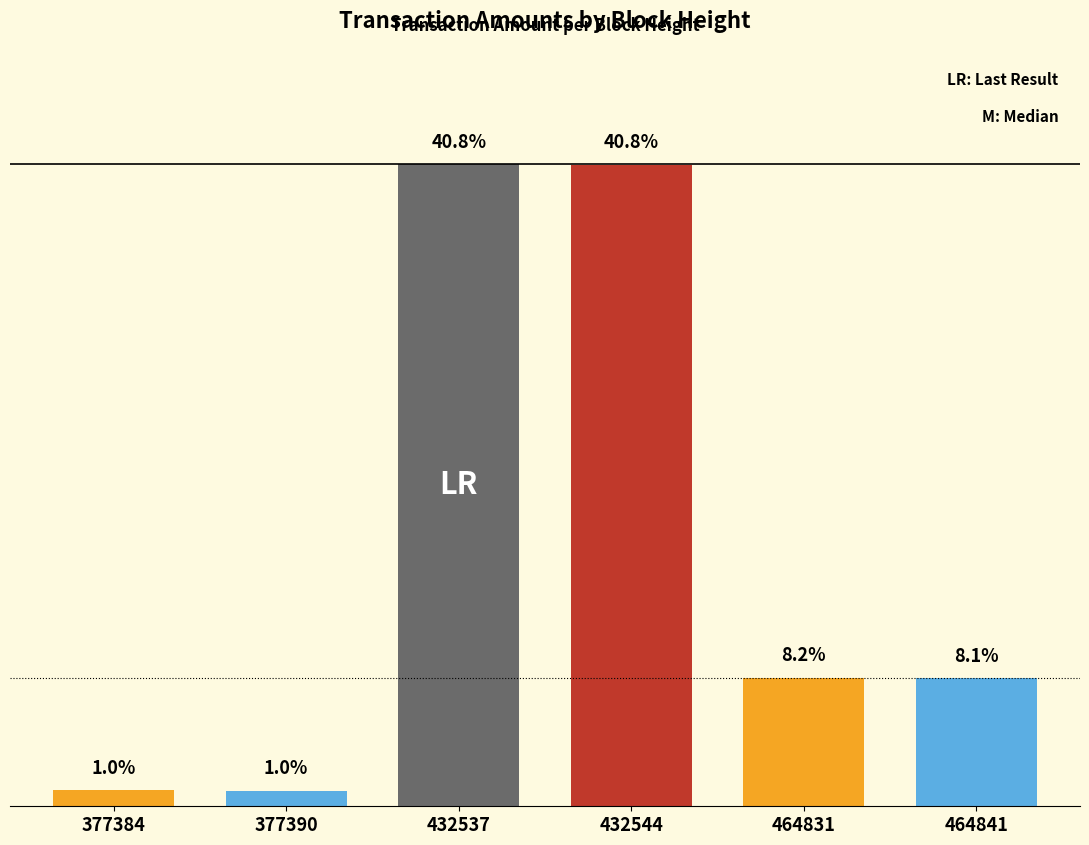

Are the bars horizontal?

No